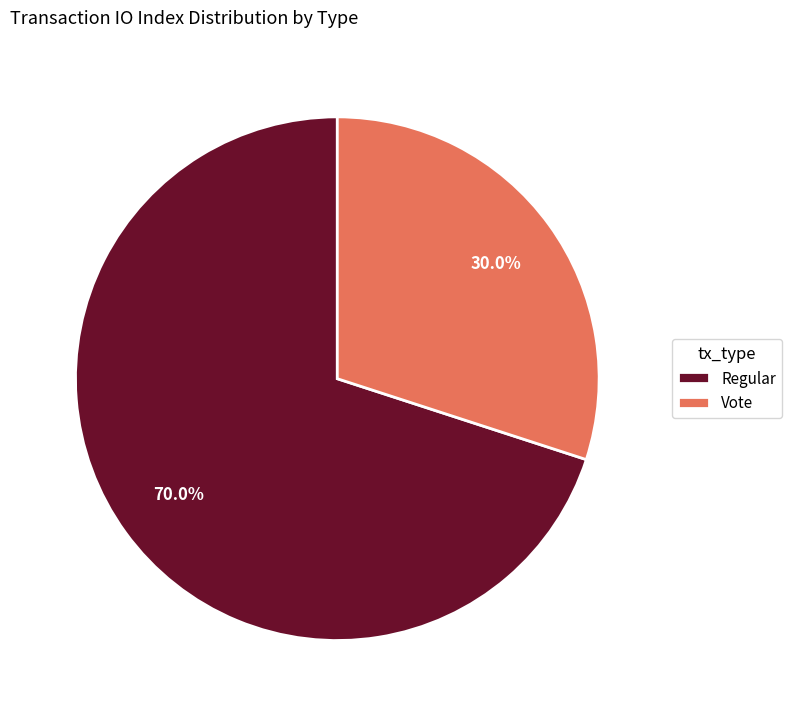

Is there a majority slice in this chart?

Yes